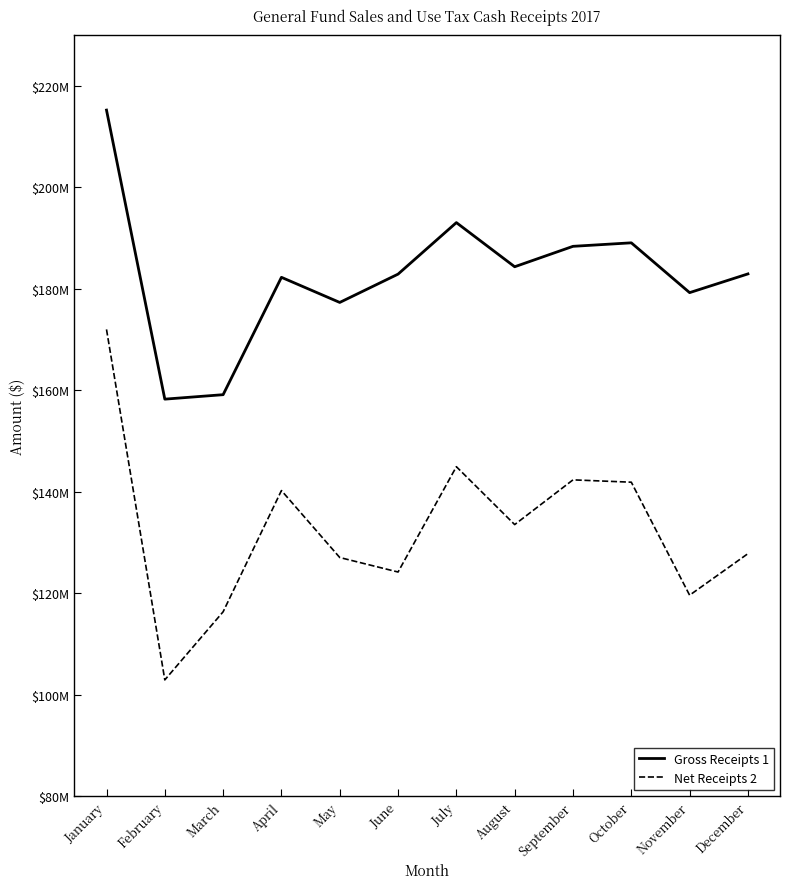

Which has a higher value, July or January?

January